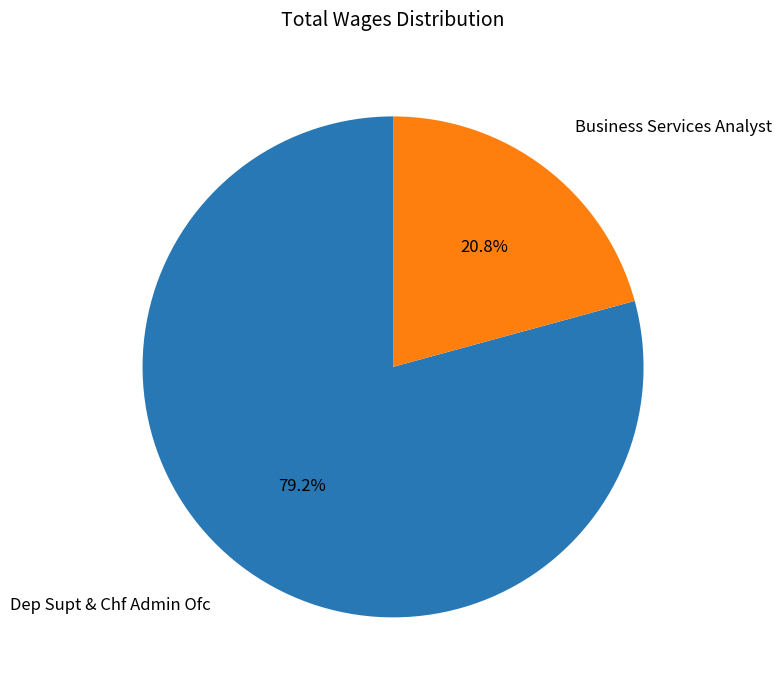

What is the smallest slice in the pie chart?

Business Services Analyst